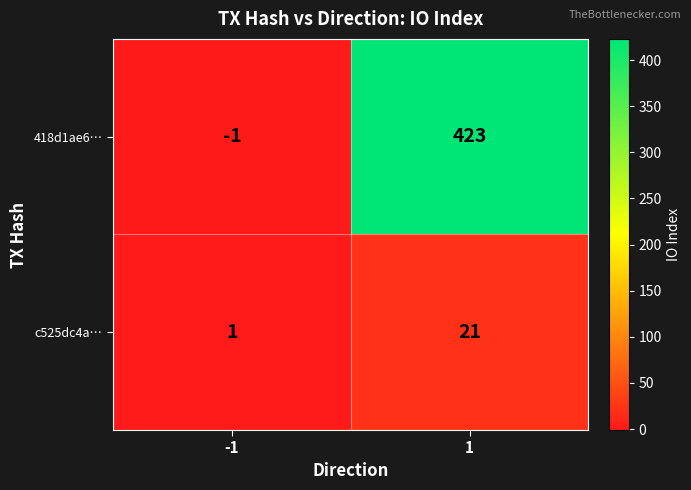

Rank the series by their maximum value, from lowest to highest.

c525dc4a…, 418d1ae6…